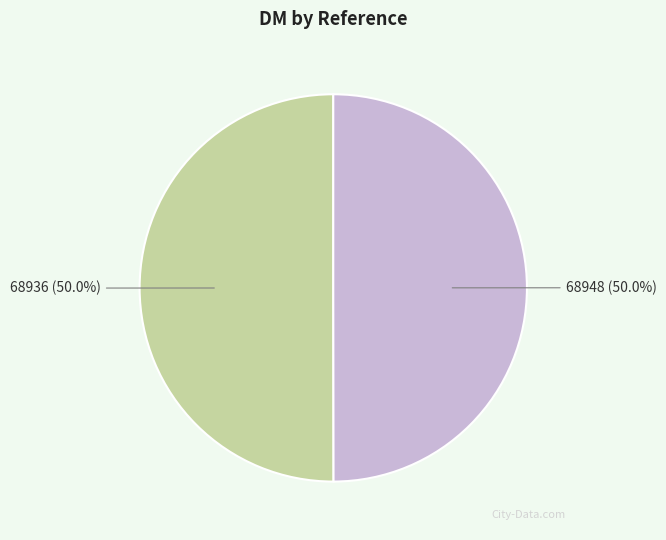

To the nearest percent, what percentage of the pie is 68948?

50%